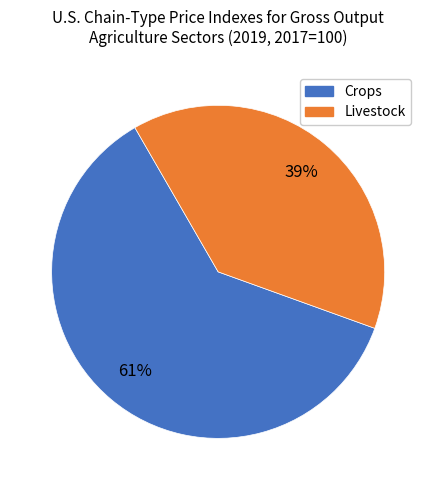

To the nearest percent, what is the difference between the largest and smallest slice percentages?

22%